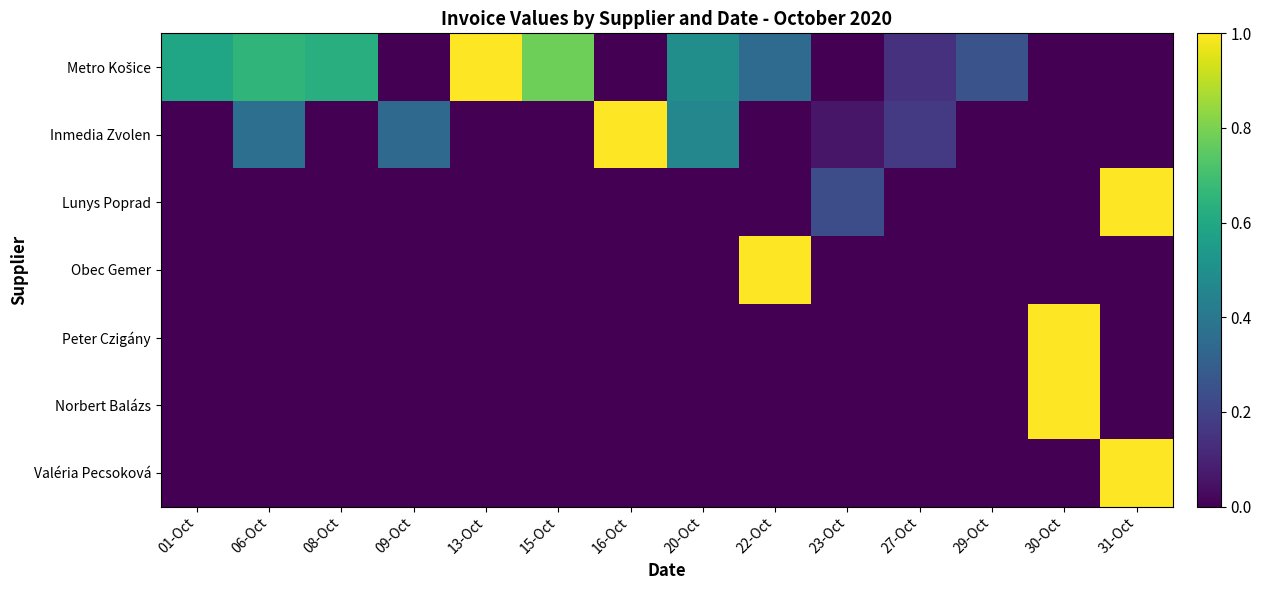

How many distinct data groups are displayed?

7